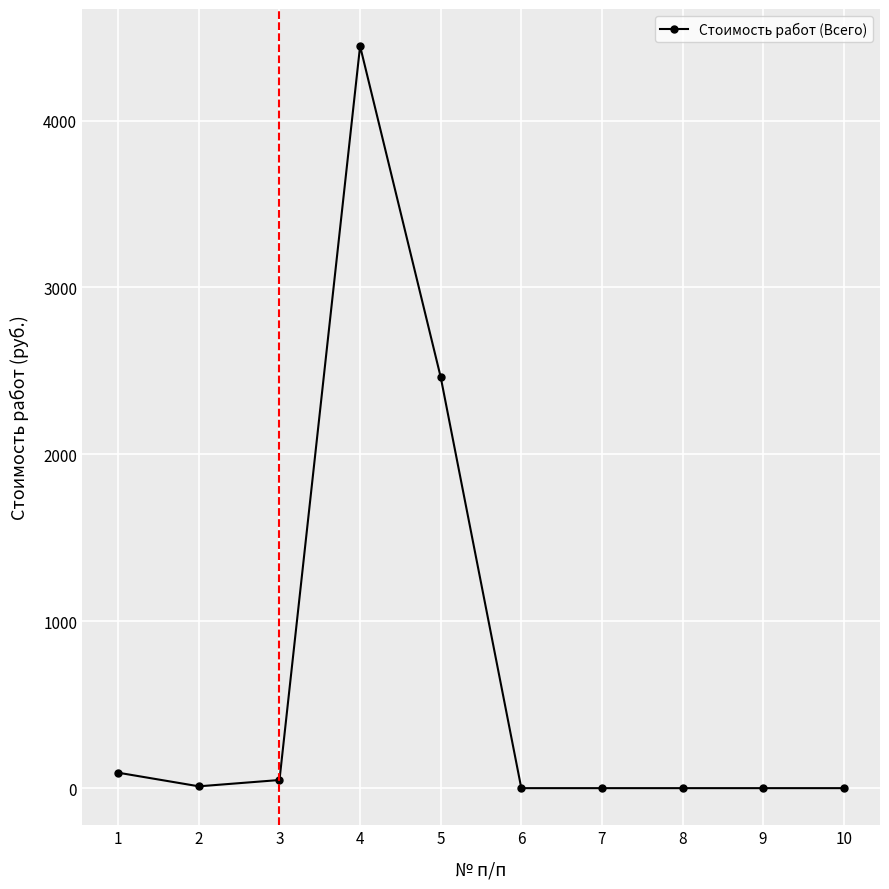

Does the chart display data point markers on the line(s)?

Yes